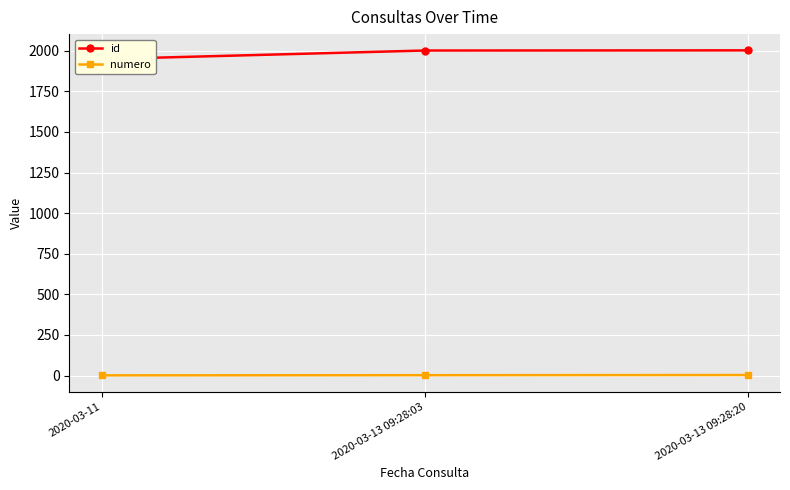

Which has a higher value, 2020-03-13 09:28:03 or 2020-03-11?

2020-03-13 09:28:03